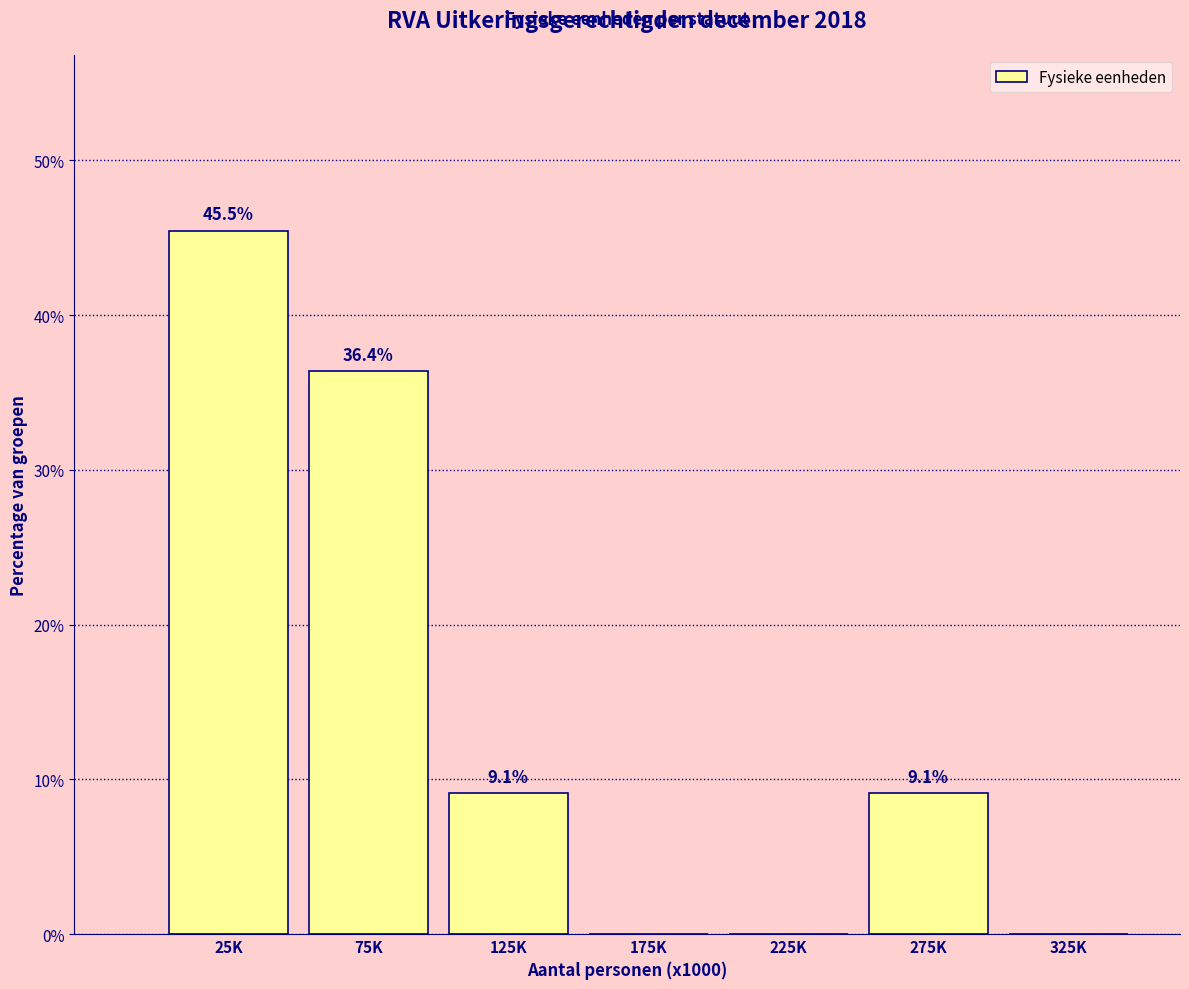

Reading right to left, list all the values displayed in this chart.

325K=0.0	275K=9.1	225K=0.0	175K=0.0	125K=9.1	75K=36.4	25K=45.5